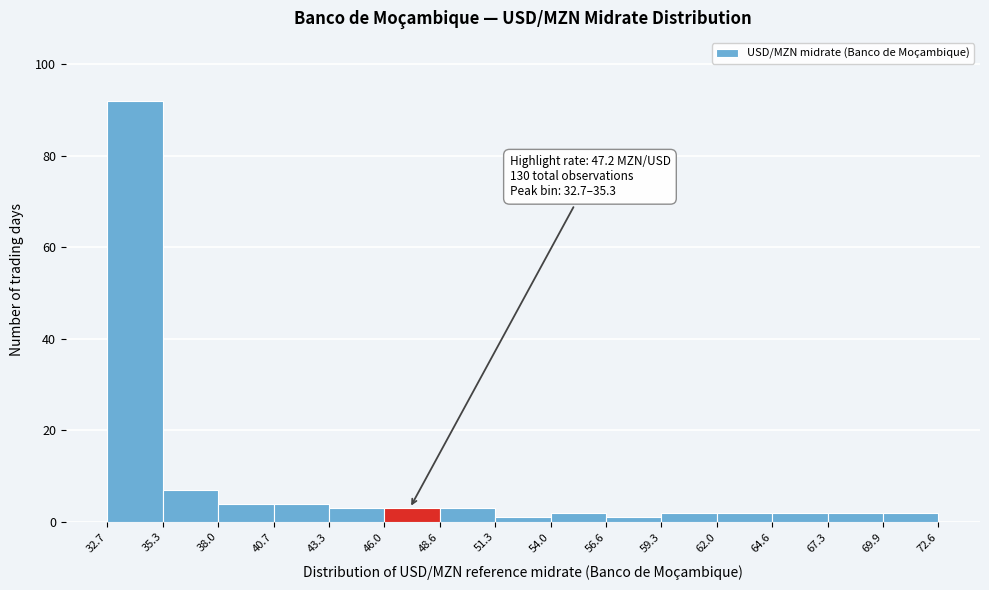

Over which range of the x-axis is the bar tallest?

32.7 to 35.3